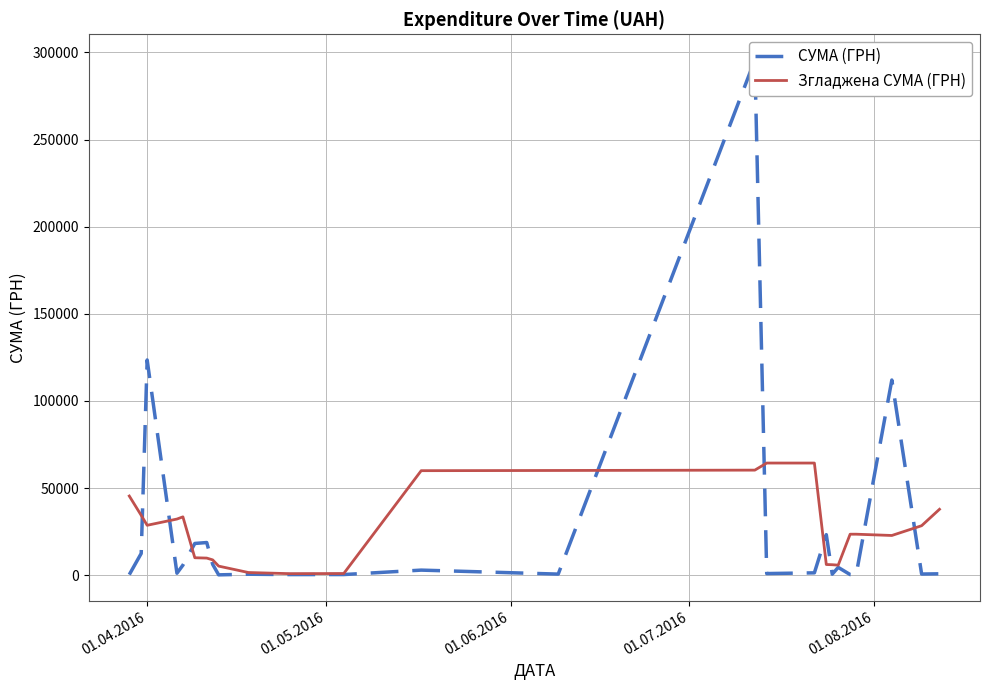

How many intersections are there between СУМА (ГРН) and Згладжена СУМА (ГРН)?

10